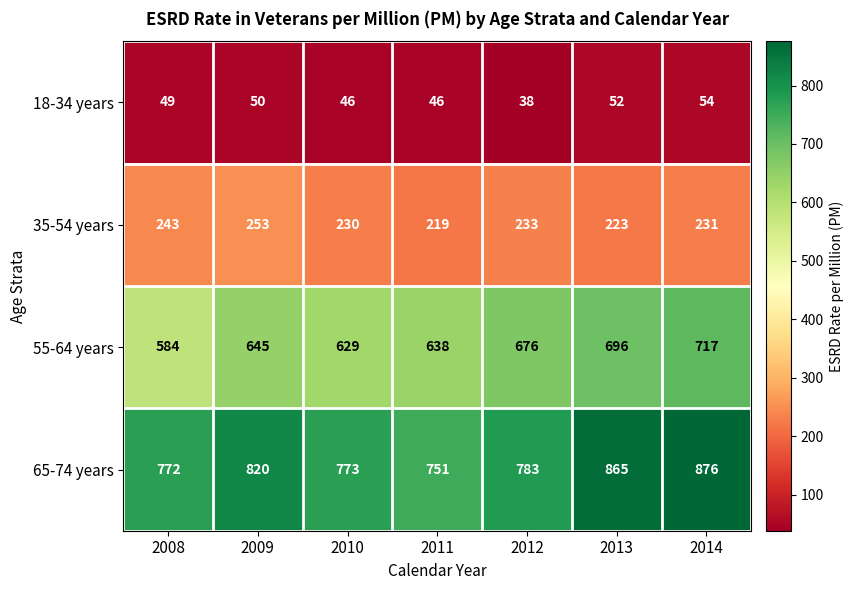

What is the average value of the 55-64 years series?

655